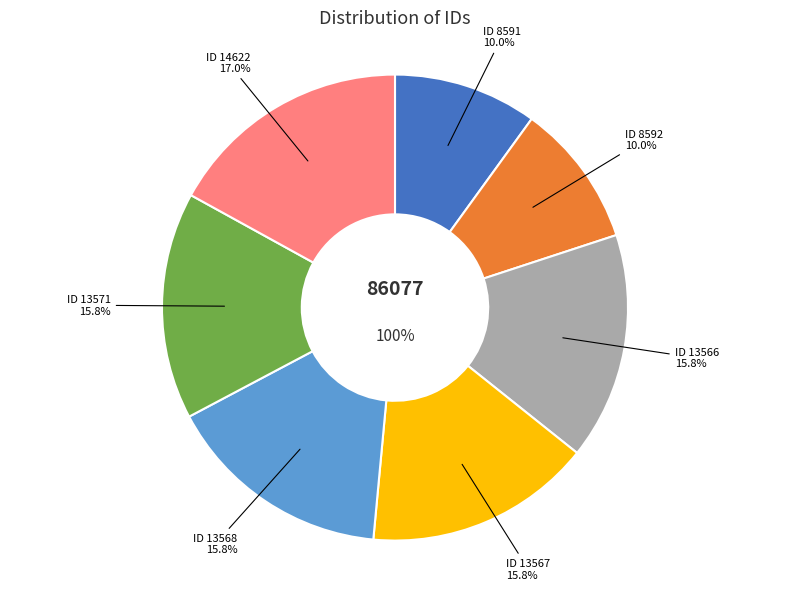

What percentage is the 8591 slice, to the nearest percent?

10%